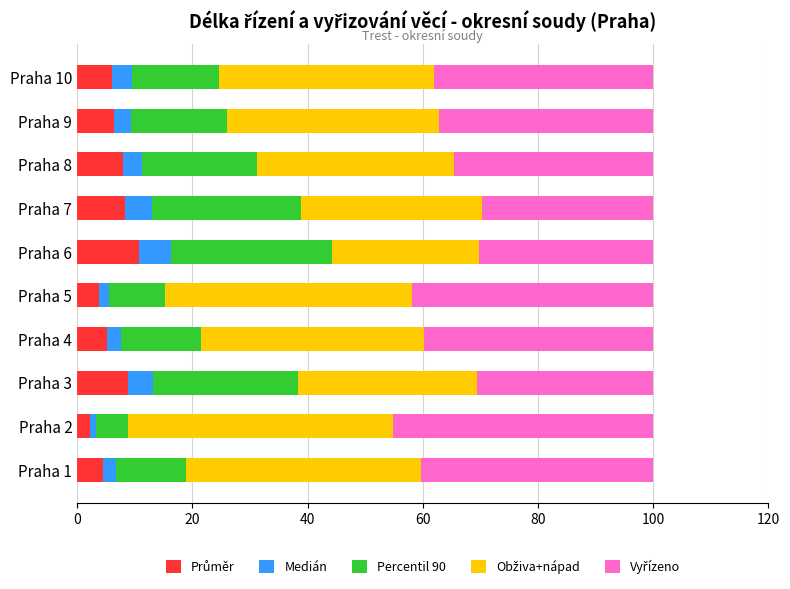

What is the total value across all series at Praha 7?

100.0